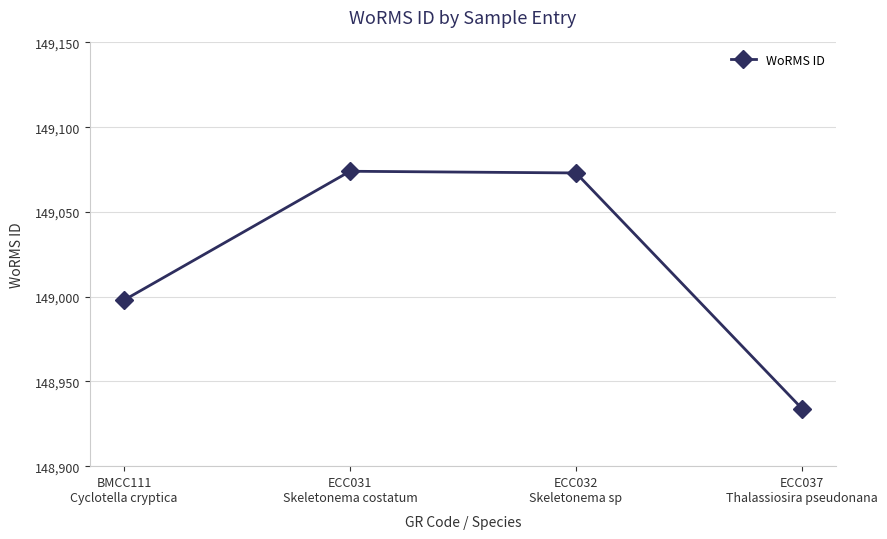

Does the chart have visible grid lines?

Yes